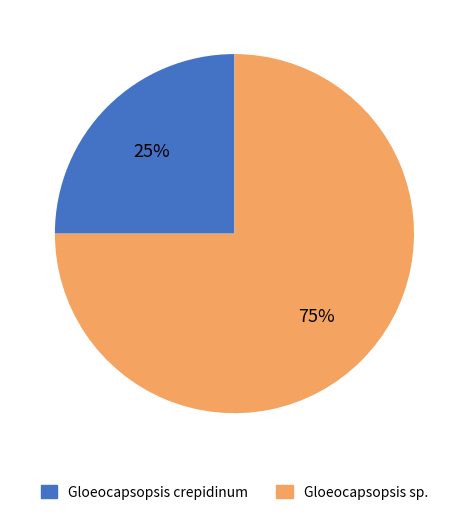

To the nearest percent, what is the difference between the largest and smallest slice percentages?

50%